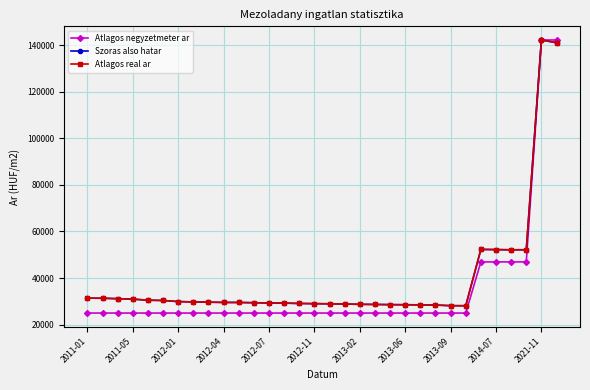

Is this an area chart (filled region under the line)?

No